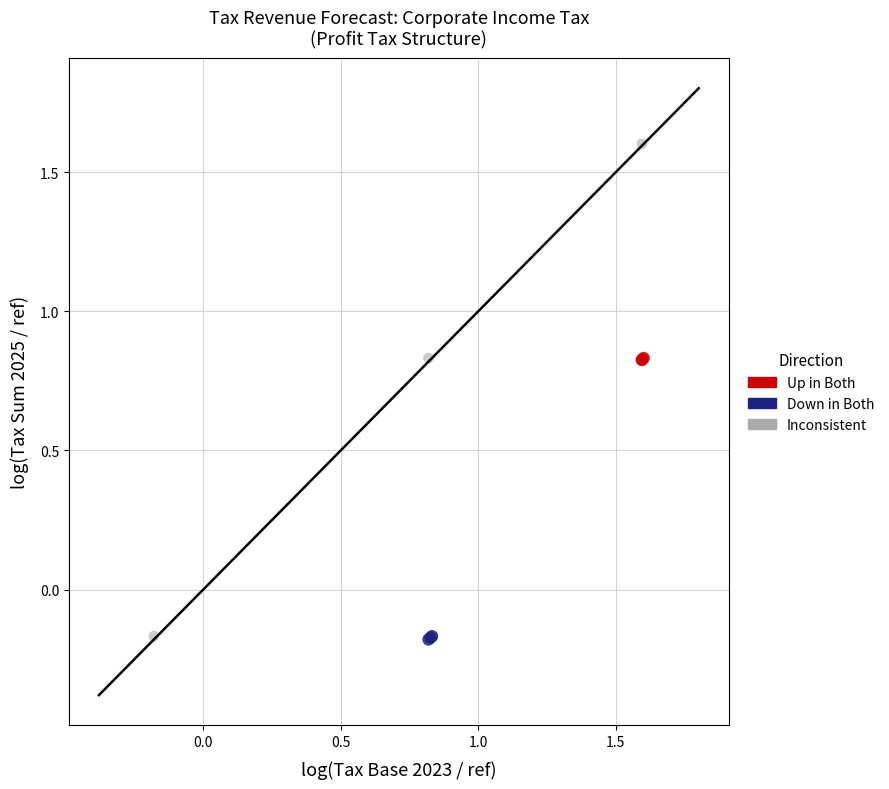

Which series has the widest spread of Y values?

Inconsistent